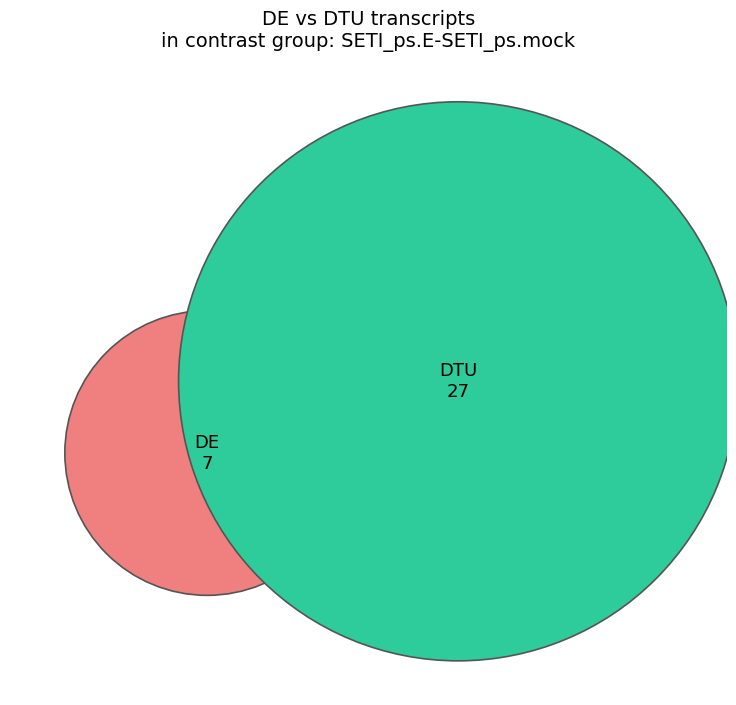

What is the change in value from 3 to 7?

+4